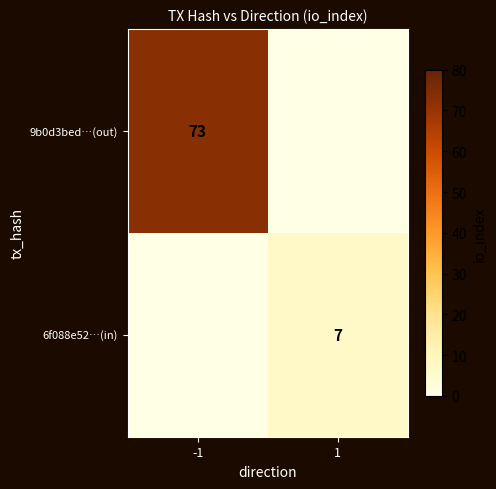

True or false: 9b0d3bed…(out) has a value of 73 at -1.

True